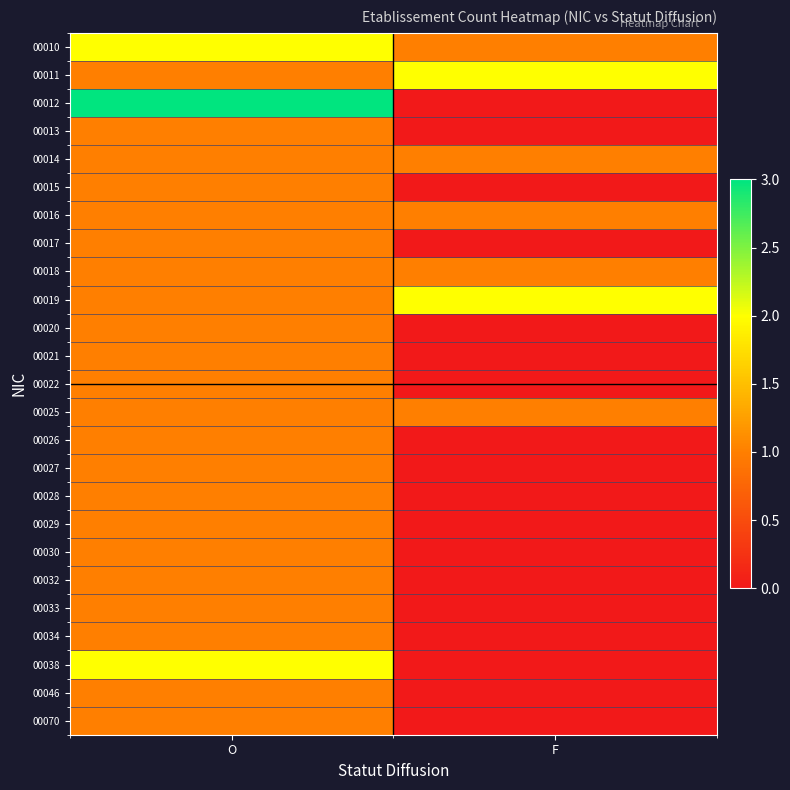

Reading left to right, transcribe all the data shown in this chart.

00010: O=2	F=1
00011: O=1	F=2
00012: O=3	F=0
00013: O=1	F=0
00014: O=1	F=1
00015: O=1	F=0
00016: O=1	F=1
00017: O=1	F=0
00018: O=1	F=1
00019: O=1	F=2
00020: O=1	F=0
00021: O=1	F=0
00022: O=1	F=0
00025: O=1	F=1
00026: O=1	F=0
00027: O=1	F=0
00028: O=1	F=0
00029: O=1	F=0
00030: O=1	F=0
00032: O=1	F=0
00033: O=1	F=0
00034: O=1	F=0
00038: O=2	F=0
00046: O=1	F=0
00070: O=1	F=0